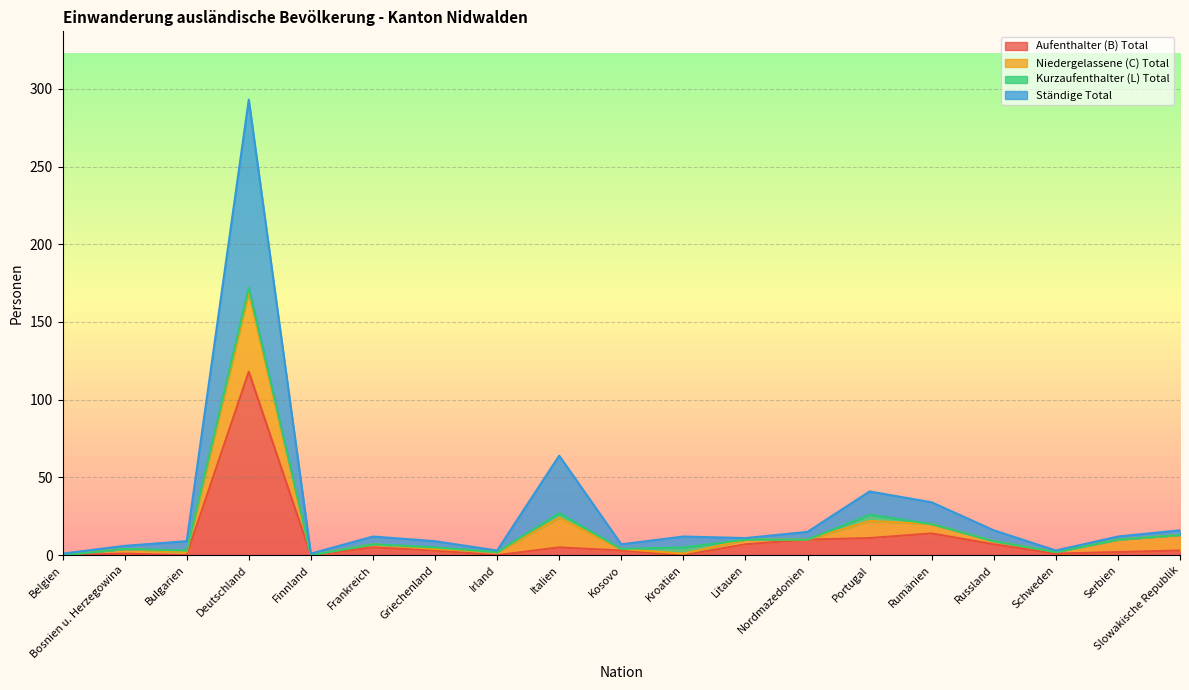

At how many categories does at least one series exceed 201?

1